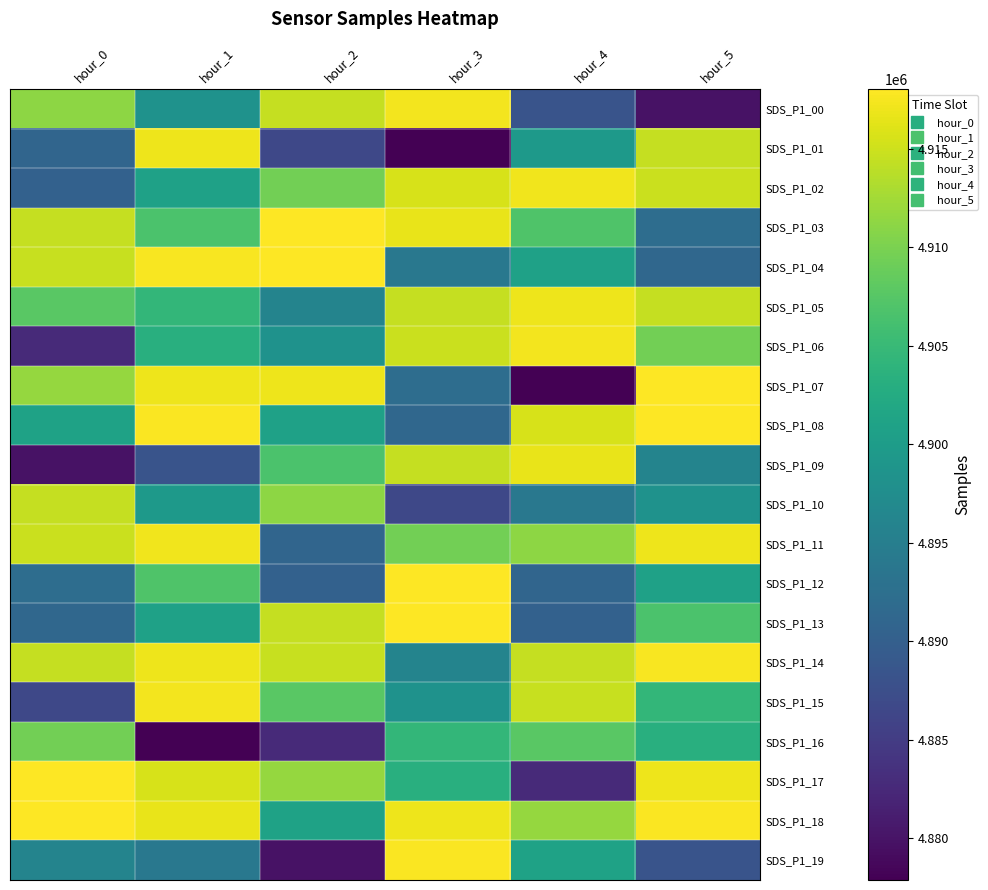

Reading left to right, what are all the values shown in this chart?

SDS_P1_00: hour_0=4911250	hour_1=4898385	hour_2=4914453	hour_3=4917295	hour_4=4888355	hour_5=4879817
SDS_P1_01: hour_0=4890958	hour_1=4917063	hour_2=4886558	hour_3=4877892	hour_4=4899625	hour_5=4914501
SDS_P1_02: hour_0=4890294	hour_1=4900810	hour_2=4909507	hour_3=4915551	hour_4=4917097	hour_5=4914793
SDS_P1_03: hour_0=4914499	hour_1=4906714	hour_2=4917933	hour_3=4916688	hour_4=4906937	hour_5=4892167
SDS_P1_04: hour_0=4914695	hour_1=4917597	hour_2=4918028	hour_3=4893903	hour_4=4900871	hour_5=4891345
SDS_P1_05: hour_0=4907821	hour_1=4904520	hour_2=4895990	hour_3=4914501	hour_4=4916972	hour_5=4914453
SDS_P1_06: hour_0=4882623	hour_1=4903246	hour_2=4898385	hour_3=4914793	hour_4=4917295	hour_5=4909507
SDS_P1_07: hour_0=4911740	hour_1=4916965	hour_2=4917063	hour_3=4892167	hour_4=4877892	hour_5=4917933
SDS_P1_08: hour_0=4901027	hour_1=4917871	hour_2=4900810	hour_3=4891345	hour_4=4915551	hour_5=4918028
SDS_P1_09: hour_0=4879817	hour_1=4888355	hour_2=4906714	hour_3=4914453	hour_4=4916688	hour_5=4895990
SDS_P1_10: hour_0=4914501	hour_1=4899625	hour_2=4911250	hour_3=4886558	hour_4=4893903	hour_5=4898385
SDS_P1_11: hour_0=4914793	hour_1=4917097	hour_2=4890958	hour_3=4909507	hour_4=4911250	hour_5=4917063
SDS_P1_12: hour_0=4892167	hour_1=4906937	hour_2=4890294	hour_3=4917933	hour_4=4890958	hour_5=4900810
SDS_P1_13: hour_0=4891345	hour_1=4900871	hour_2=4914499	hour_3=4918028	hour_4=4890294	hour_5=4906714
SDS_P1_14: hour_0=4914453	hour_1=4916972	hour_2=4914695	hour_3=4895990	hour_4=4914499	hour_5=4917597
SDS_P1_15: hour_0=4886558	hour_1=4917295	hour_2=4907821	hour_3=4898385	hour_4=4914695	hour_5=4904520
SDS_P1_16: hour_0=4909507	hour_1=4877892	hour_2=4882623	hour_3=4904520	hour_4=4907821	hour_5=4903246
SDS_P1_17: hour_0=4917933	hour_1=4915551	hour_2=4911740	hour_3=4903246	hour_4=4882623	hour_5=4916965
SDS_P1_18: hour_0=4918028	hour_1=4916688	hour_2=4901027	hour_3=4916965	hour_4=4911740	hour_5=4917871
SDS_P1_19: hour_0=4895990	hour_1=4893903	hour_2=4879817	hour_3=4917871	hour_4=4901027	hour_5=4888355